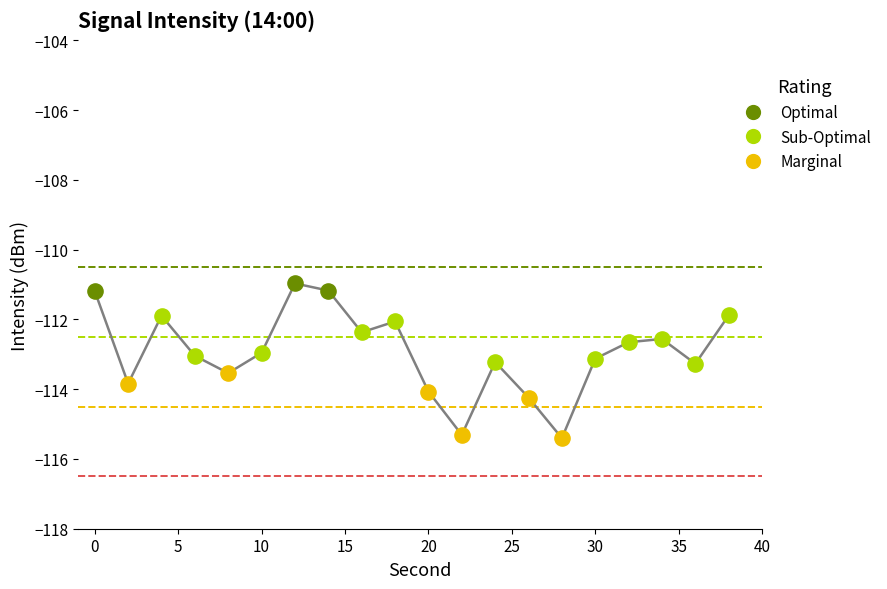

What is the greatest value displayed?

-111.0